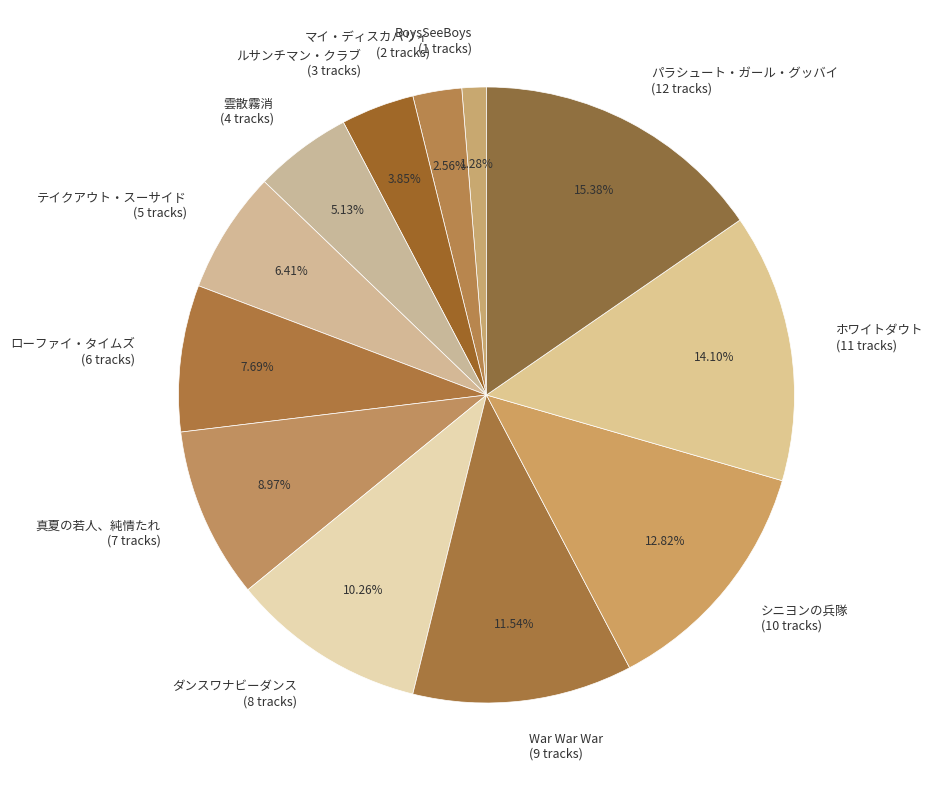

What is the total percentage of パラシュート・ガール・グッバイ and ローファイ・タイムズ?

23.1%